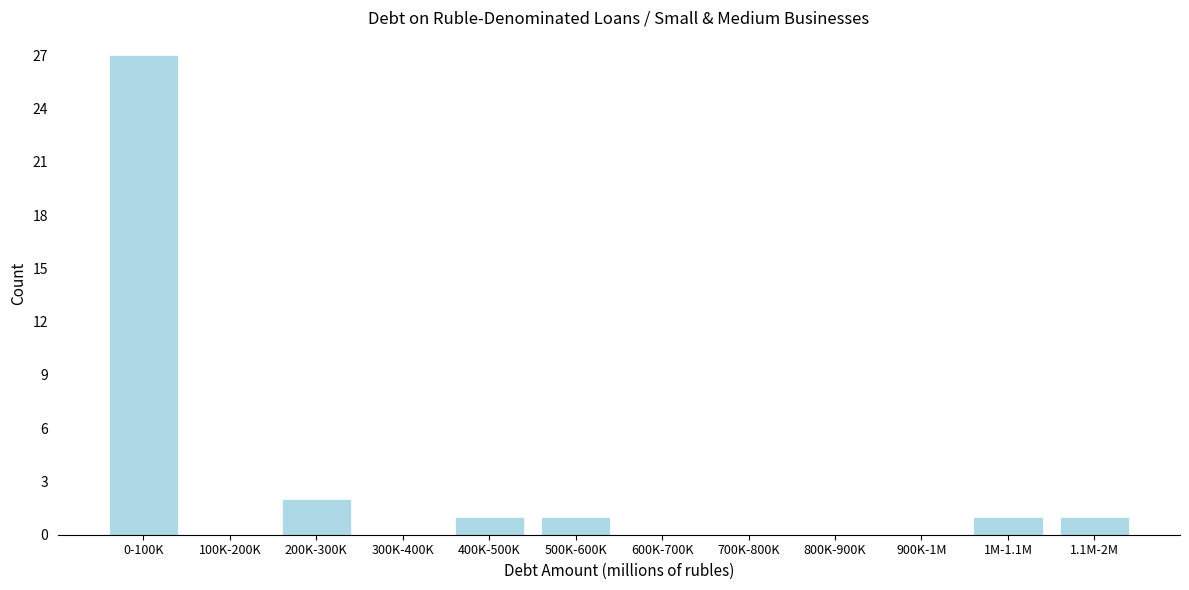

Reading left to right, extract all data points from this chart.

0-100K=27	100K-200K=0	200K-300K=2	300K-400K=0	400K-500K=1	500K-600K=1	600K-700K=0	700K-800K=0	800K-900K=0	900K-1M=0	1M-1.1M=1	1.1M-2M=1